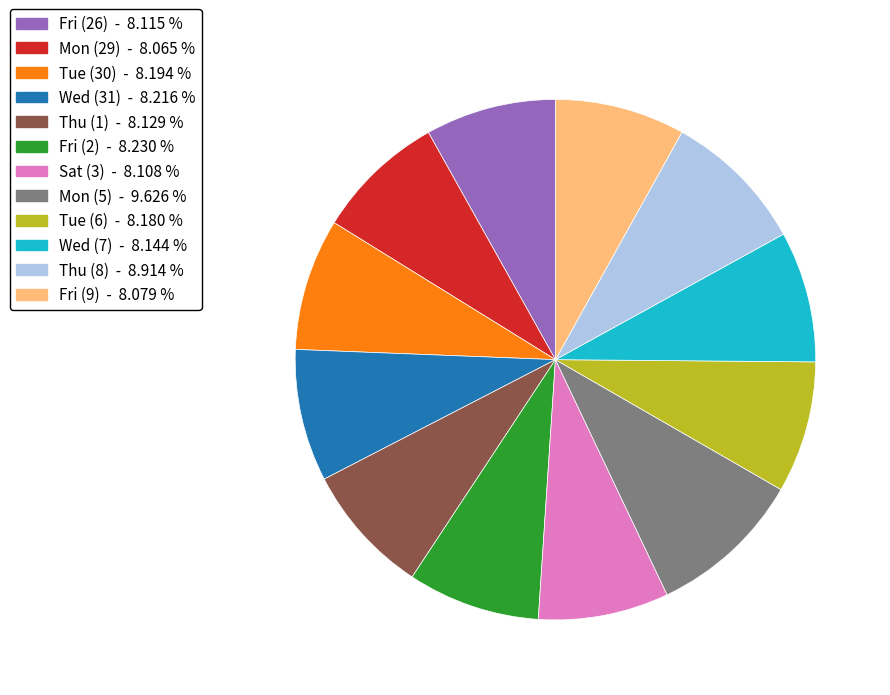

What is the largest slice in the pie chart?

Mon (5)